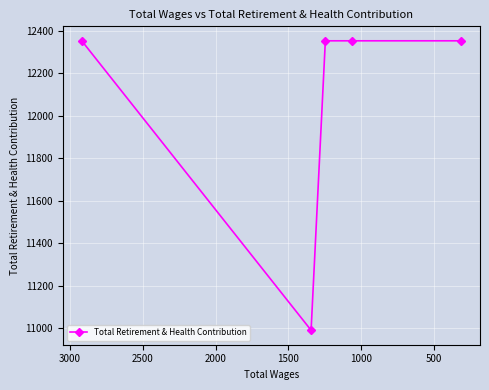

Reading left to right, what are all the values shown in this chart?

12354	10990	12354	12354	12354